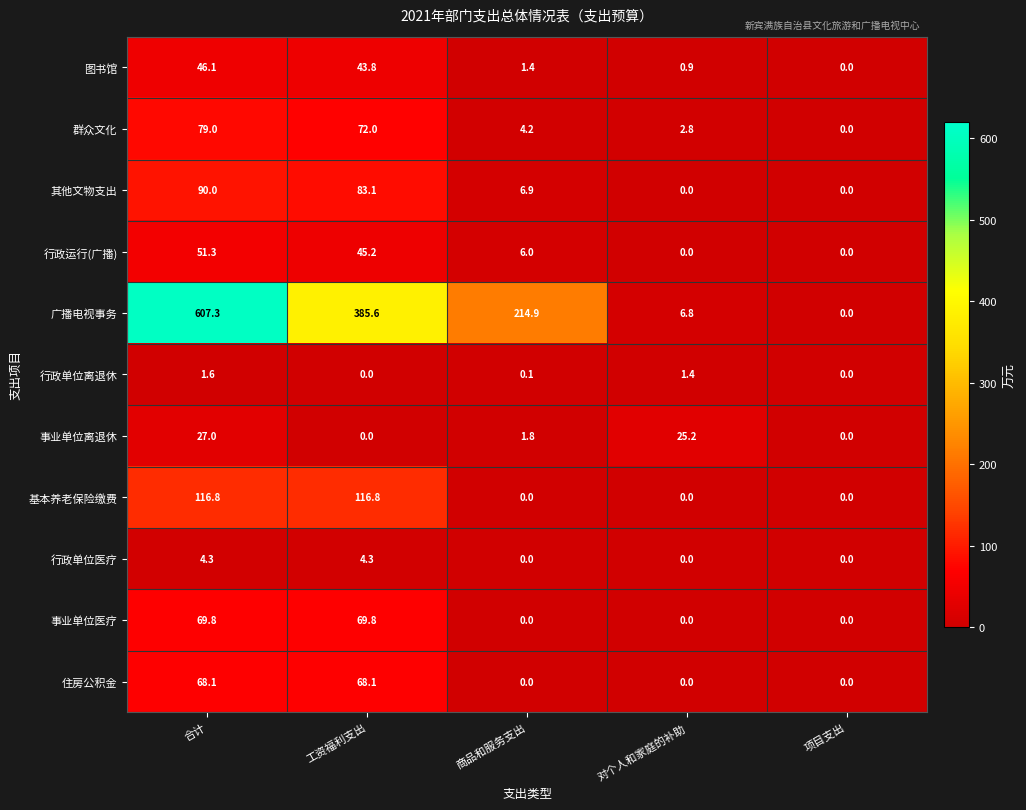

At how many categories does at least one series exceed 189?

3